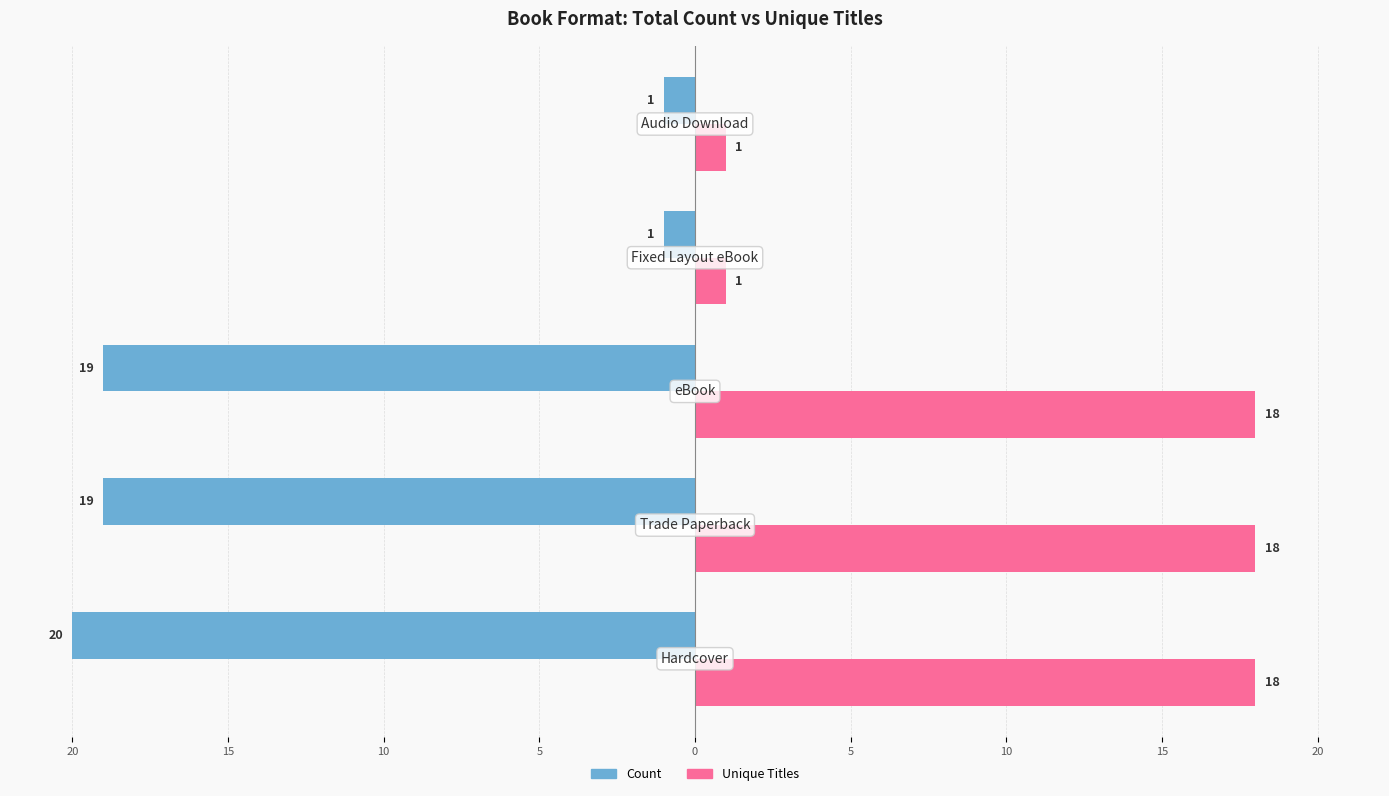

What are all the series names shown in the legend?

Count, Unique Titles